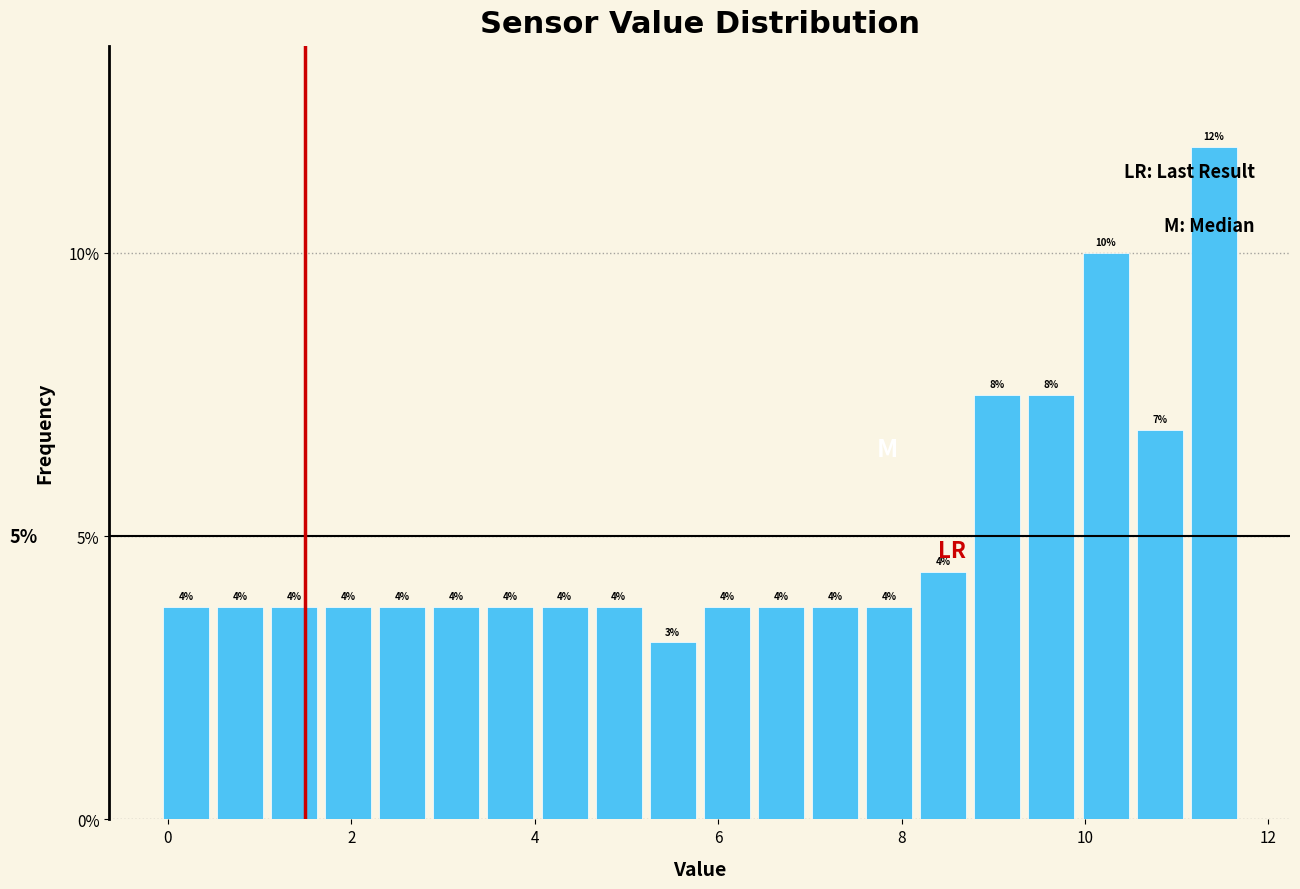

Around what value on the x-axis is the tallest bar? Give the approximate position of its centre, as read against the axis.

11.4